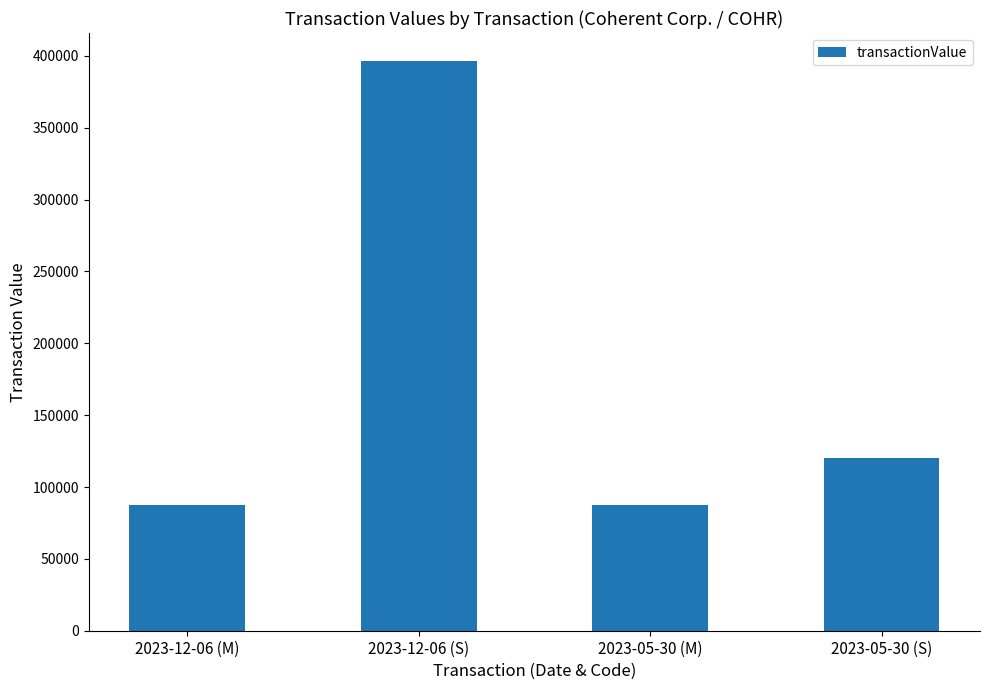

The chart shows a value of 120123 at 2023-05-30 (S). True or false?

True